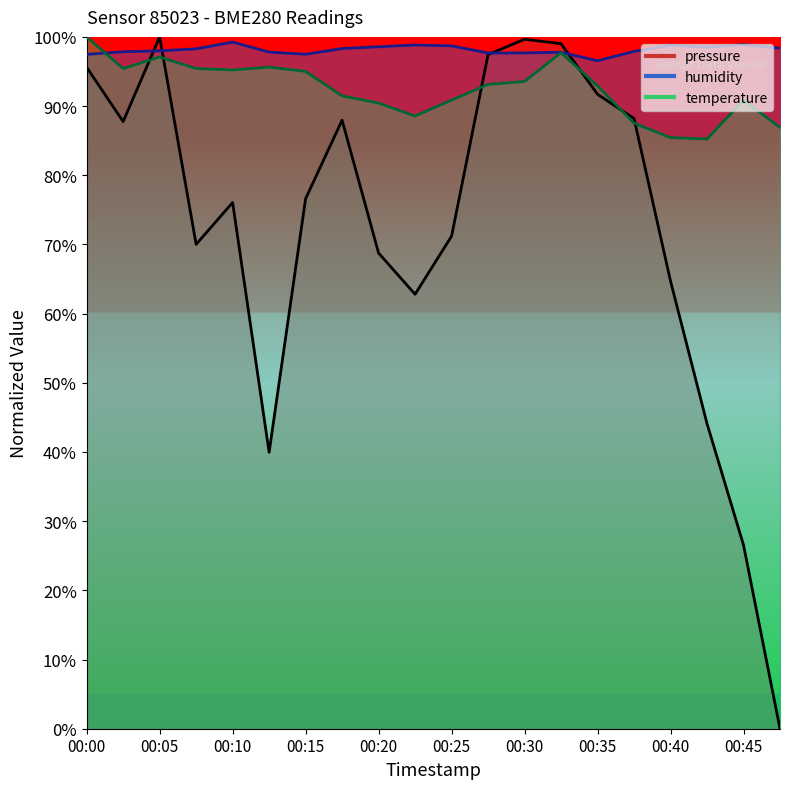

Reading left to right, transcribe all the data shown in this chart.

pressure: 00:00=95.6	00:03=87.8	00:05=100.0	00:08=70.0	00:10=76.1	00:13=40.0	00:15=76.6	00:18=88.0	00:20=68.8	00:22=62.8	00:25=71.2	00:27=97.4	00:30=99.7	00:32=99.0	00:35=91.7	00:37=88.2	00:40=64.7	00:42=44.1	00:45=26.6	00:47=0.0
humidity: 00:00=97.5	00:03=97.8	00:05=98.0	00:08=98.3	00:10=99.2	00:13=97.8	00:15=97.5	00:18=98.3	00:20=98.6	00:22=98.8	00:25=98.7	00:27=97.7	00:30=97.7	00:32=97.8	00:35=96.5	00:37=97.9	00:40=98.8	00:42=98.5	00:45=98.9	00:47=98.4
temperature: 00:00=100.0	00:03=95.4	00:05=97.1	00:08=95.4	00:10=95.2	00:13=95.6	00:15=95.0	00:18=91.5	00:20=90.4	00:22=88.6	00:25=90.9	00:27=93.1	00:30=93.6	00:32=97.7	00:35=92.9	00:37=87.5	00:40=85.4	00:42=85.2	00:45=90.9	00:47=86.9